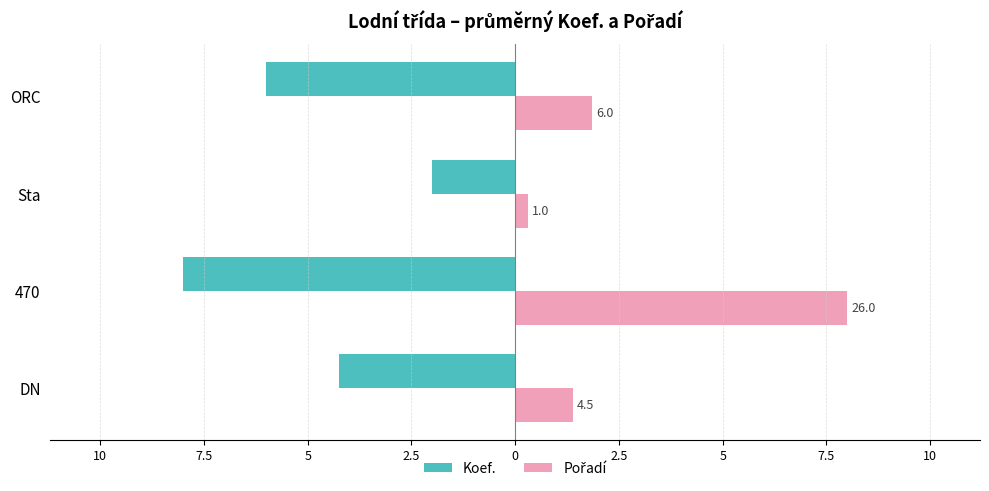

Which series has the largest total across all categories?

Pořadí